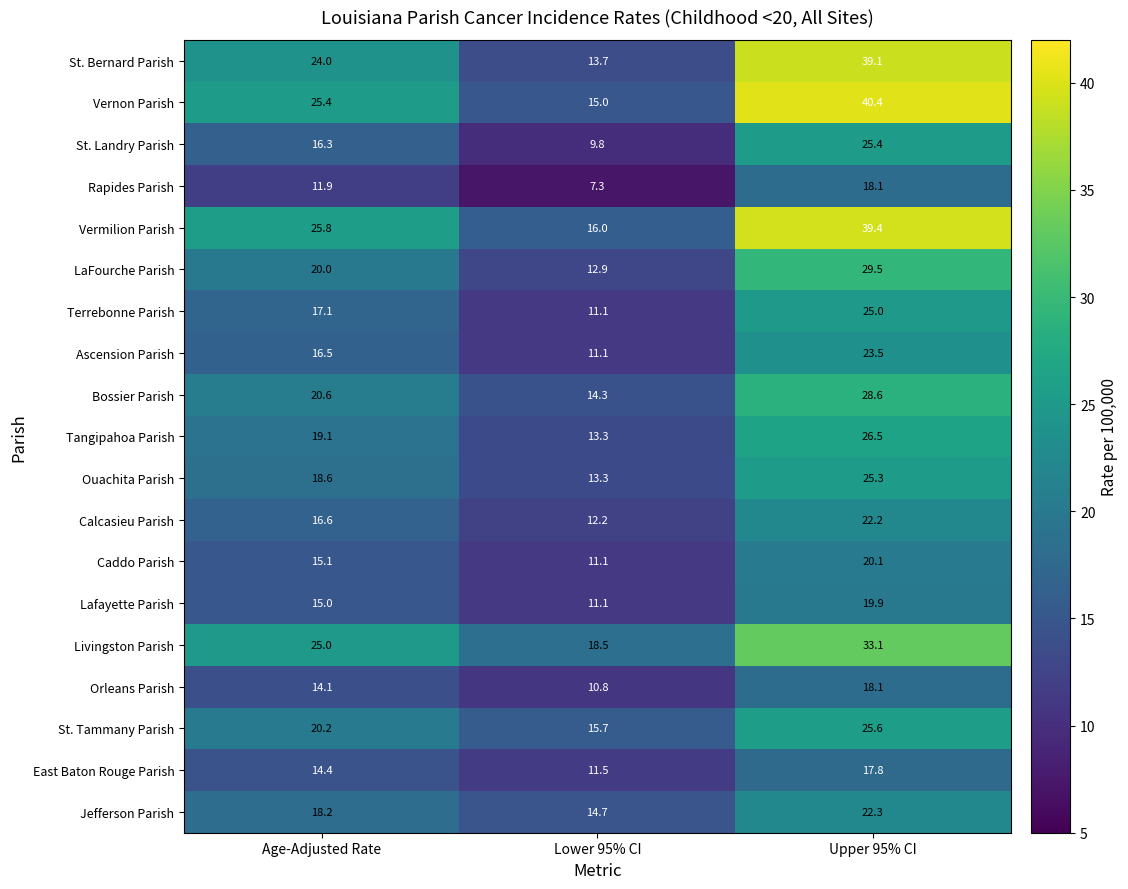

What value does the Rapides Parish series have at Lower 95% CI?

7.3